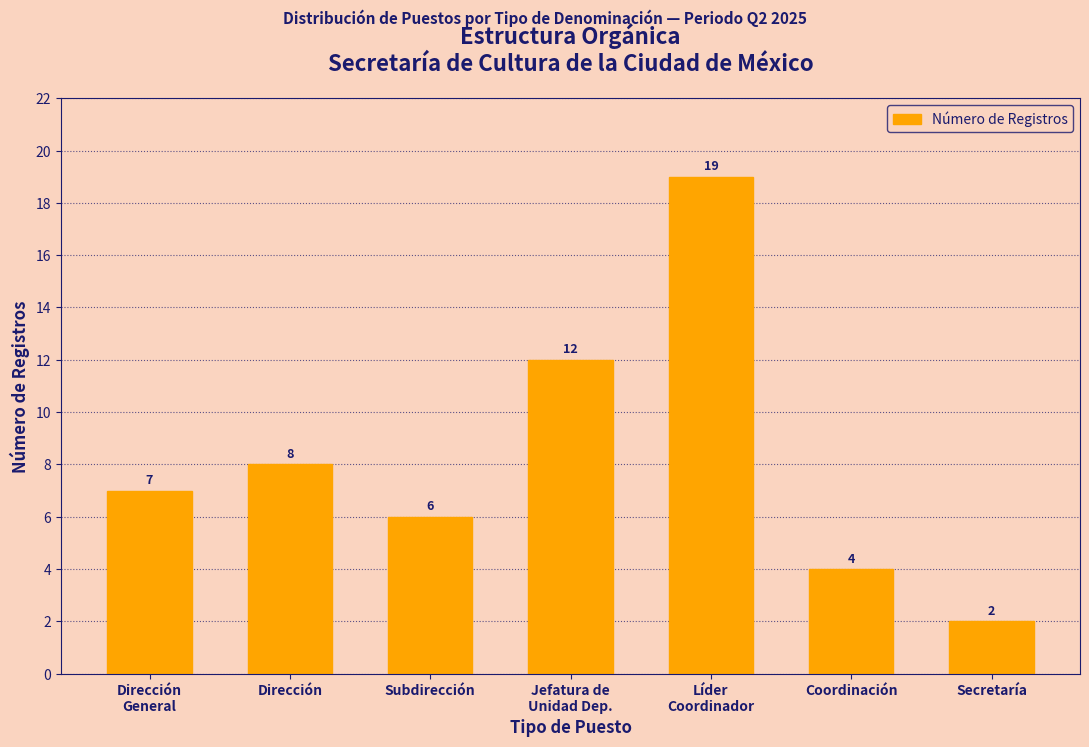

At which category does the chart reach its minimum across all series?

Secretaría